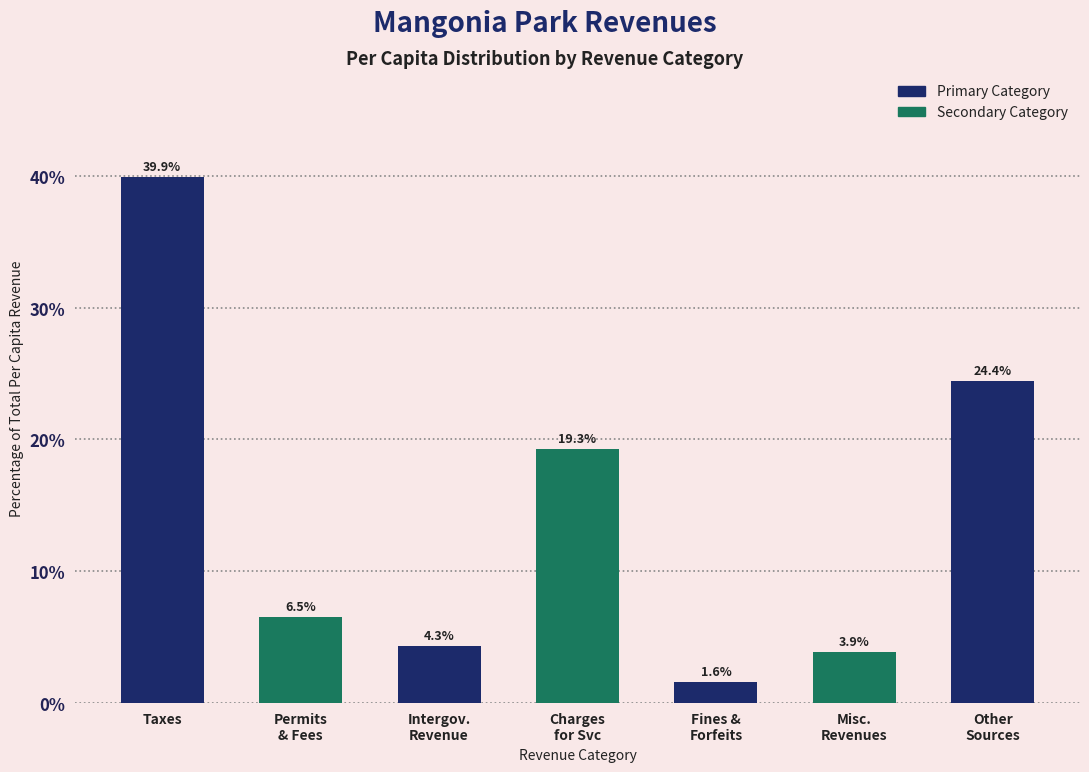

Reading right to left, transcribe all the data shown in this chart.

24.4	3.9	1.6	19.3	4.3	6.5	39.9